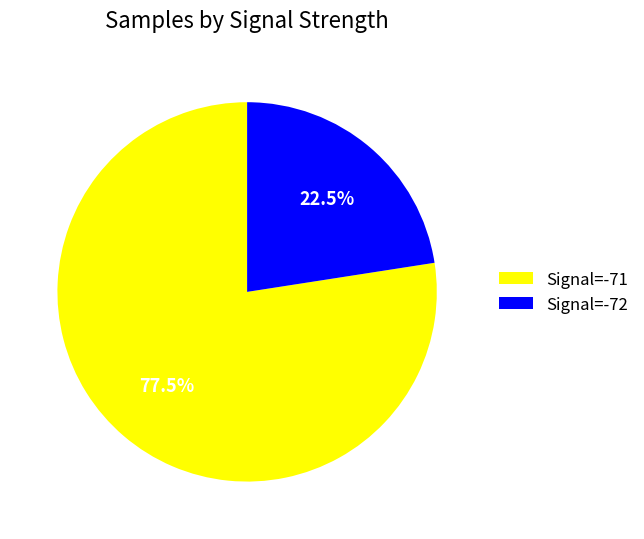

Approximately how many times larger is the value at Signal=-71 compared to Signal=-72?

3.4